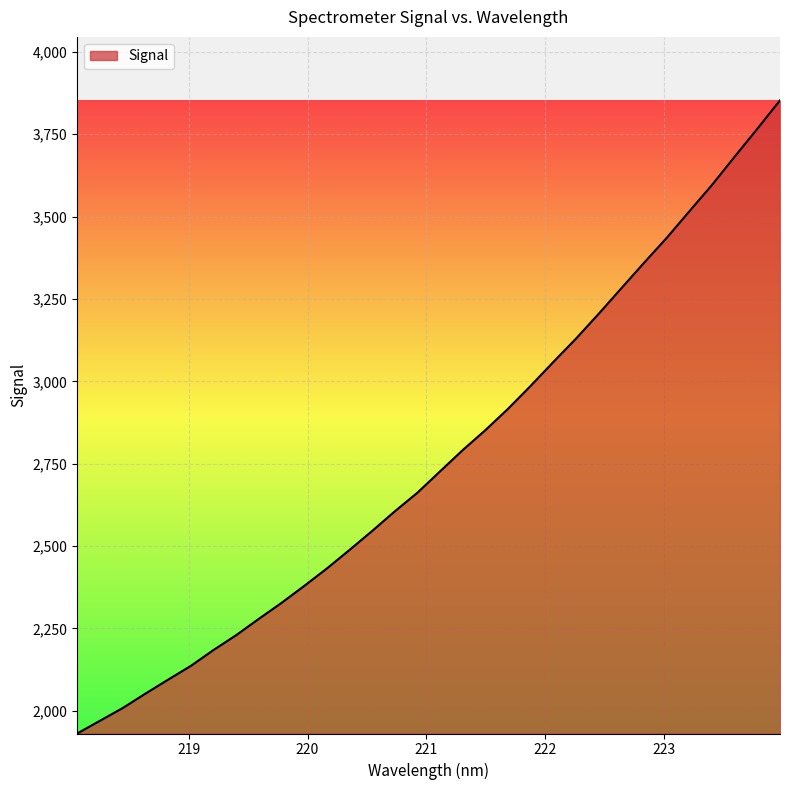

What is the difference between the maximum and minimum values?

1922.0